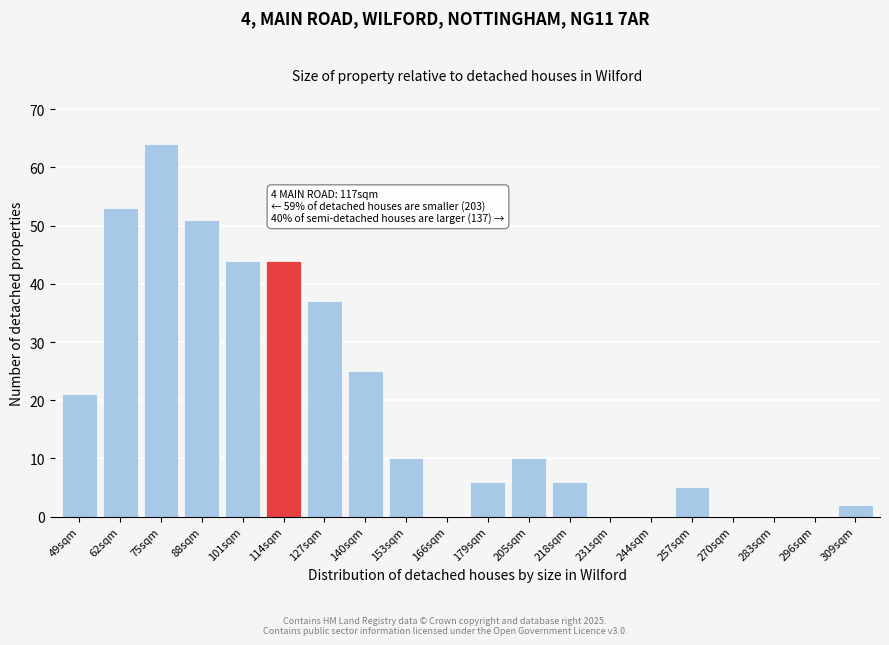

Reading right to left, list all the values displayed in this chart.

309sqm=2	296sqm=0	283sqm=0	270sqm=0	257sqm=5	244sqm=0	231sqm=0	218sqm=6	205sqm=10	179sqm=6	166sqm=0	153sqm=10	140sqm=25	127sqm=37	114sqm=44	101sqm=44	88sqm=51	75sqm=64	62sqm=53	49sqm=21